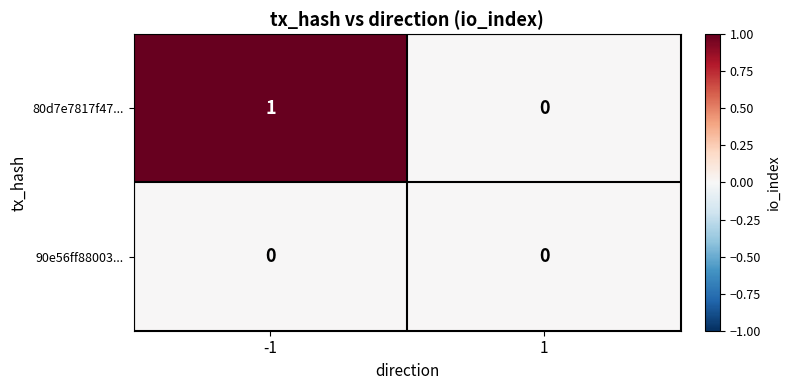

Which series changed the most between -1 and 1?

80d7e7817f47...